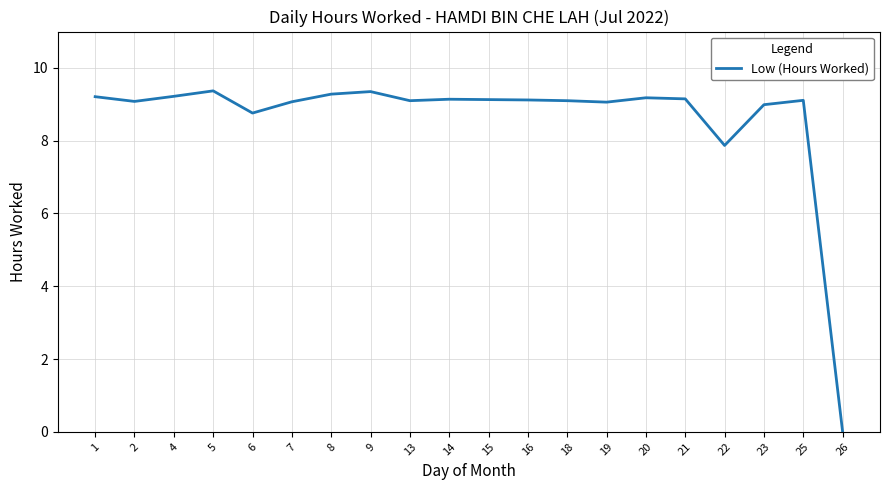

What is the greatest value displayed?

9.4